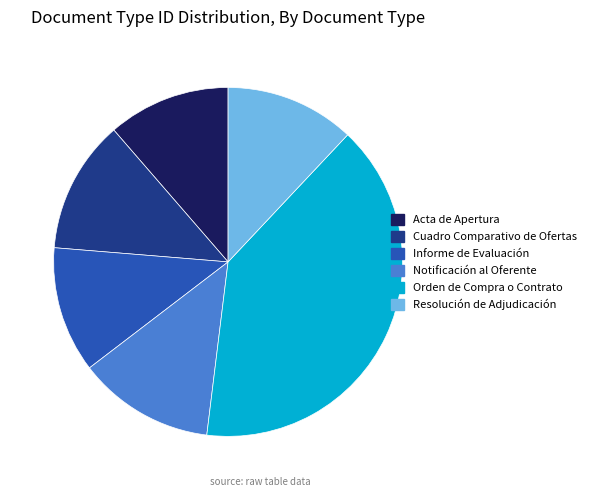

Which has a higher value, Notificación al Oferente or Acta de Apertura?

Notificación al Oferente